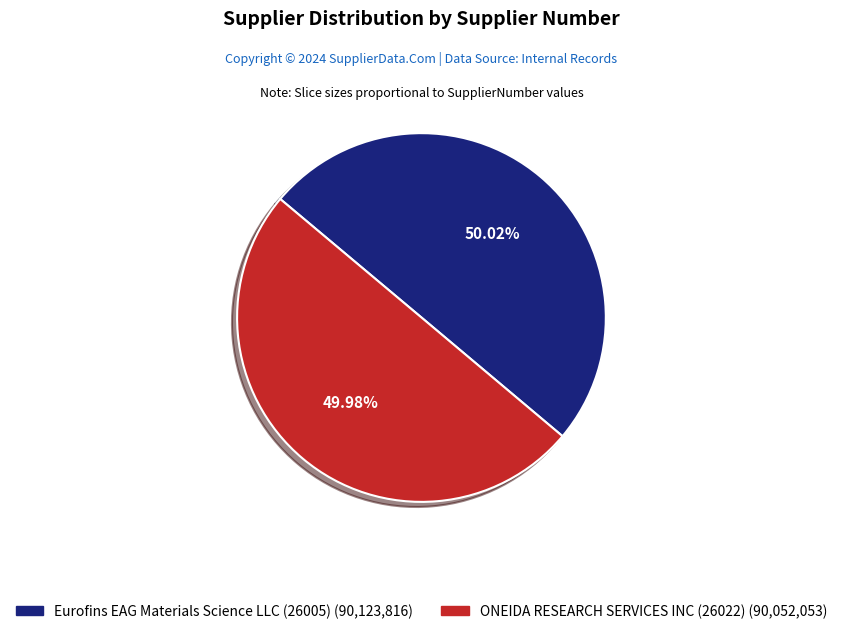

Combined, do Eurofins EAG Materials Science LLC (26005) and ONEIDA RESEARCH SERVICES INC (26022) account for over 50%?

Yes